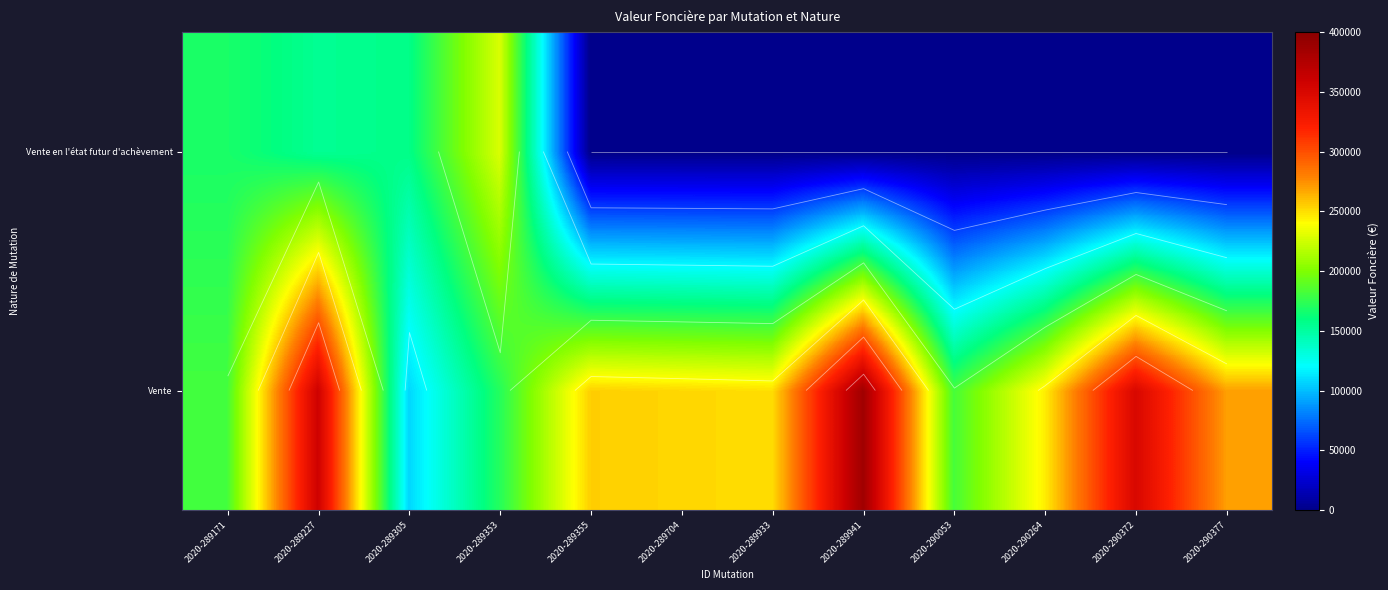

At how many categories does at least one series exceed 95021?

12